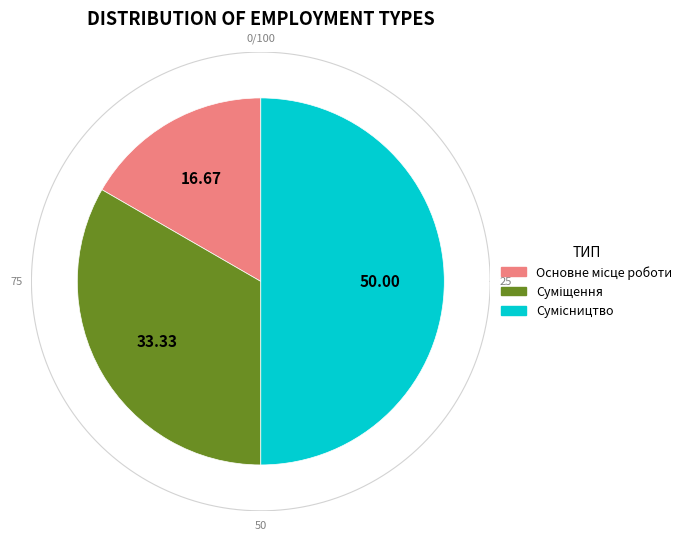

To the nearest percent, what is the difference between the Сумісництво and Суміщення slice percentages?

17%